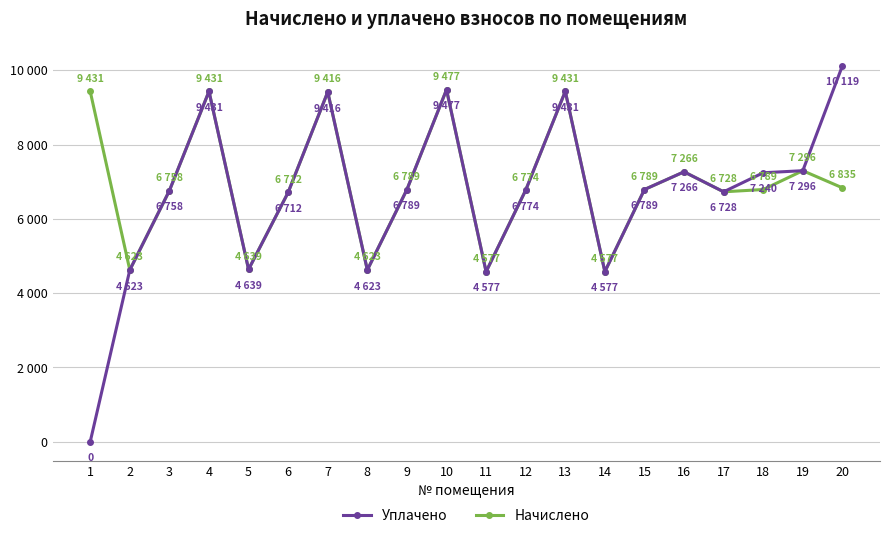

Reading left to right, what are all the values shown in this chart?

Начислено: 1=9431.0	2=4623.4	3=6758.4	4=9431.0	5=4638.7	6=6712.3	7=9415.7	8=4623.4	9=6789.1	10=9477.1	11=4577.3	12=6773.8	13=9431.0	14=4577.3	15=6789.2	16=7265.5	17=6727.7	18=6789.1	19=7296.0	20=6835.2
Уплачено: 1=0.0	2=4623.4	3=6758.4	4=9431.0	5=4638.7	6=6712.3	7=9415.7	8=4623.4	9=6789.1	10=9477.1	11=4577.3	12=6773.8	13=9431.0	14=4577.3	15=6789.2	16=7265.5	17=6727.7	18=7240.4	19=7296.0	20=10119.3